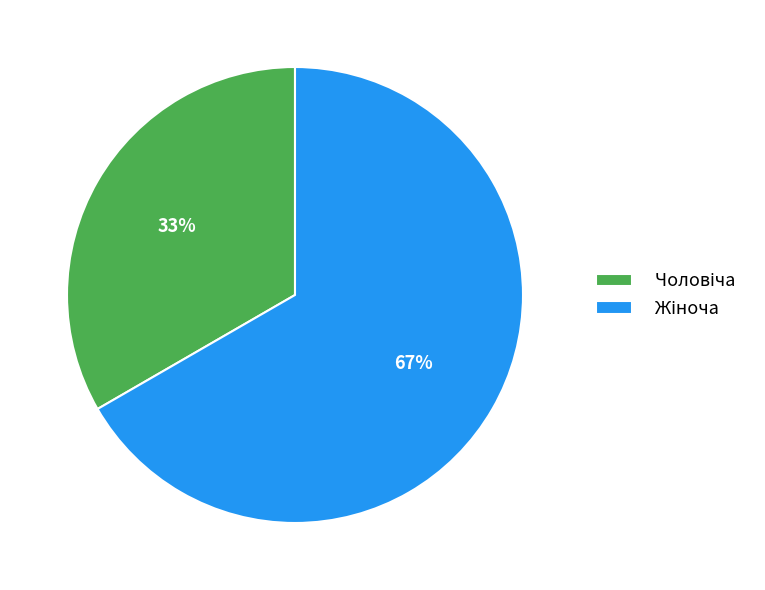

To the nearest percent, what is the average slice percentage?

50%